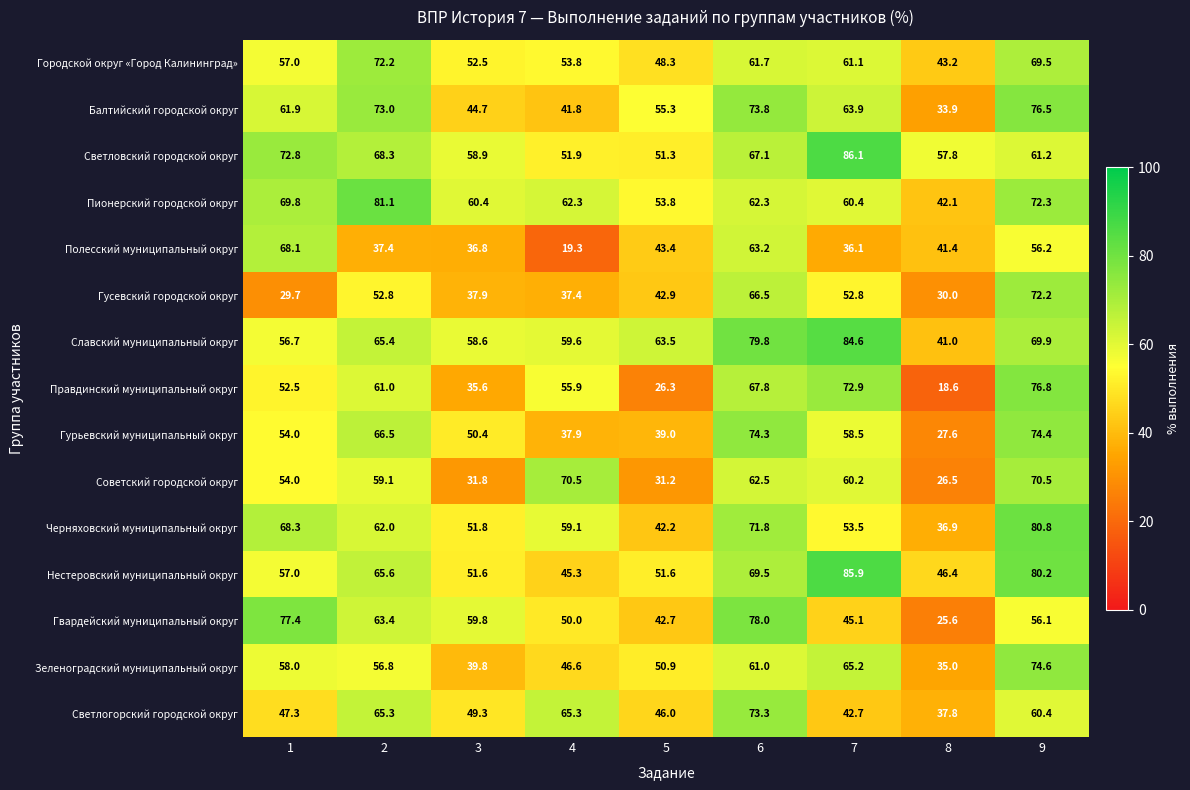

What is the maximum value for Балтийский городской округ?

76.5